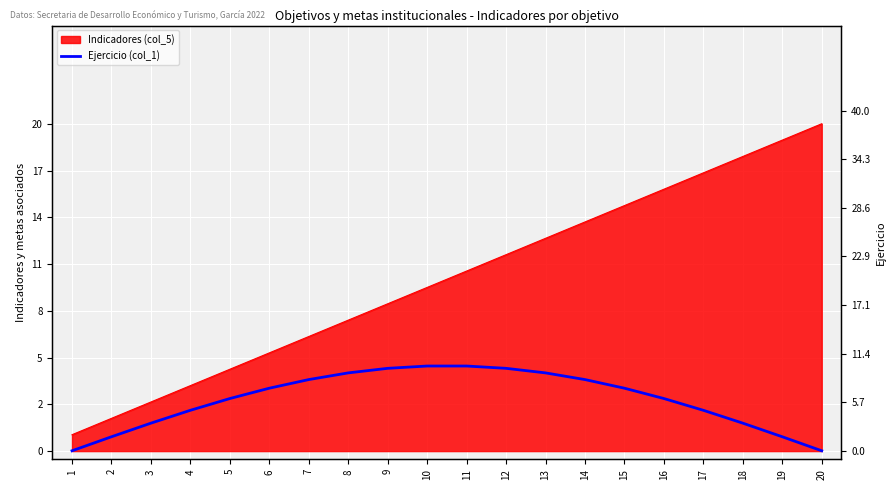

How many categories are shown in the chart?

20